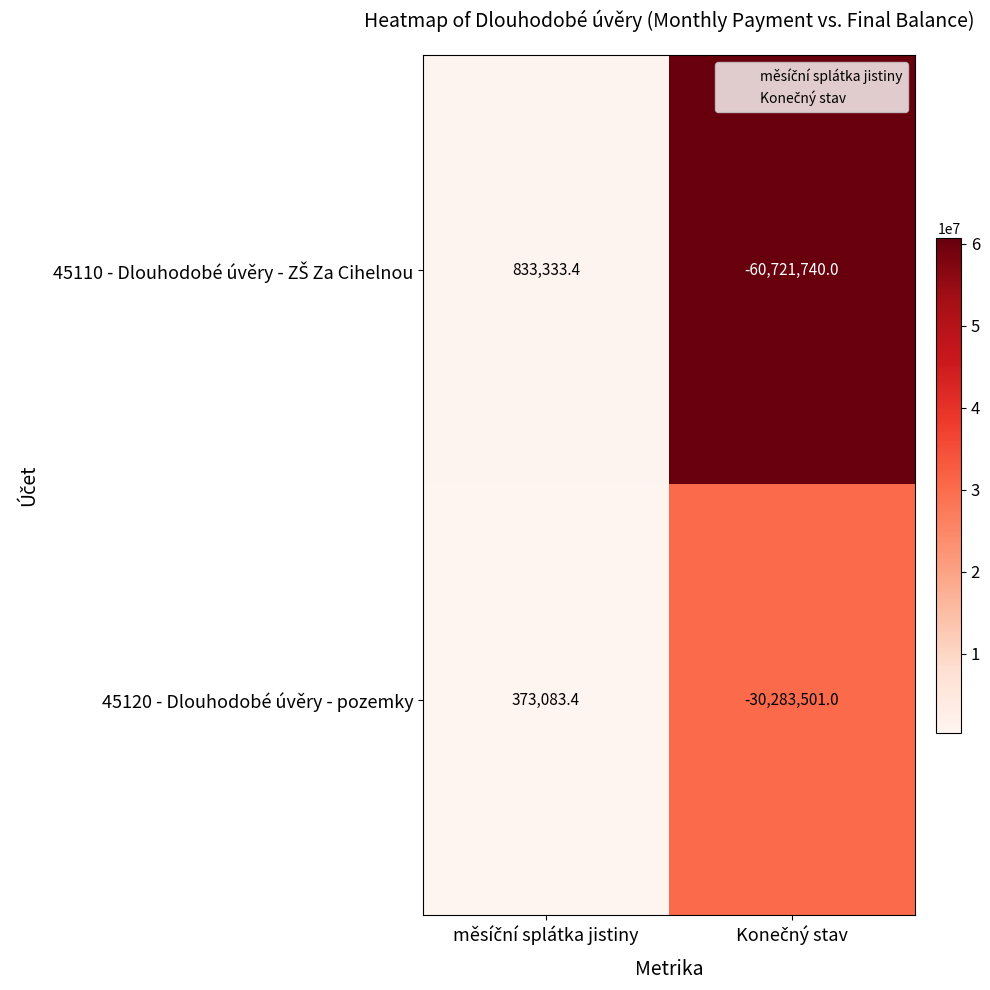

What is the minimum value for 45120 - Dlouhodobé úvěry - pozemky?

-30283501.0